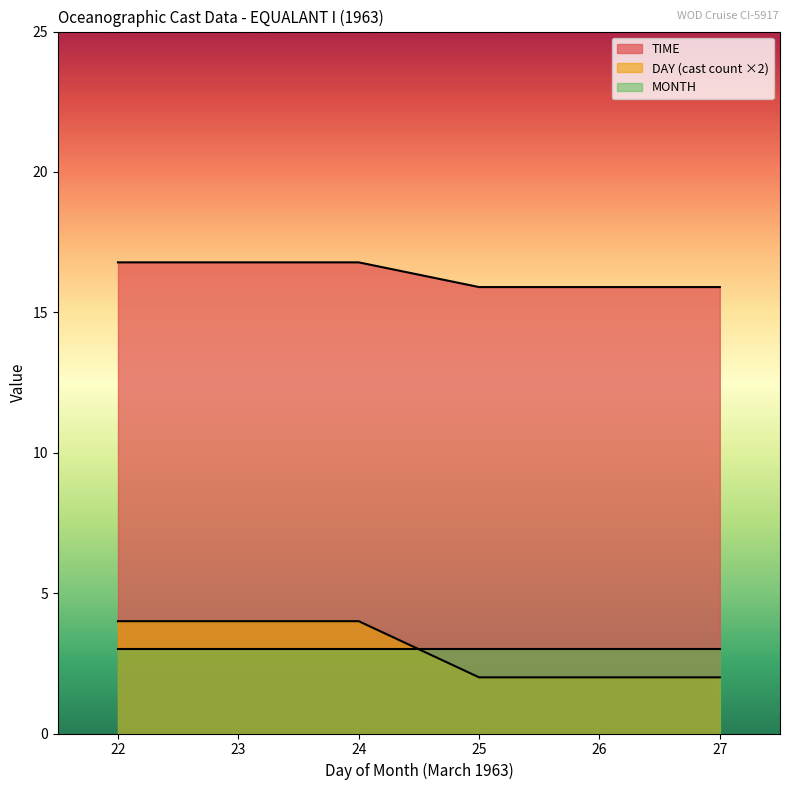

Which series has the widest spread of values?

DAY (cast count ×2)